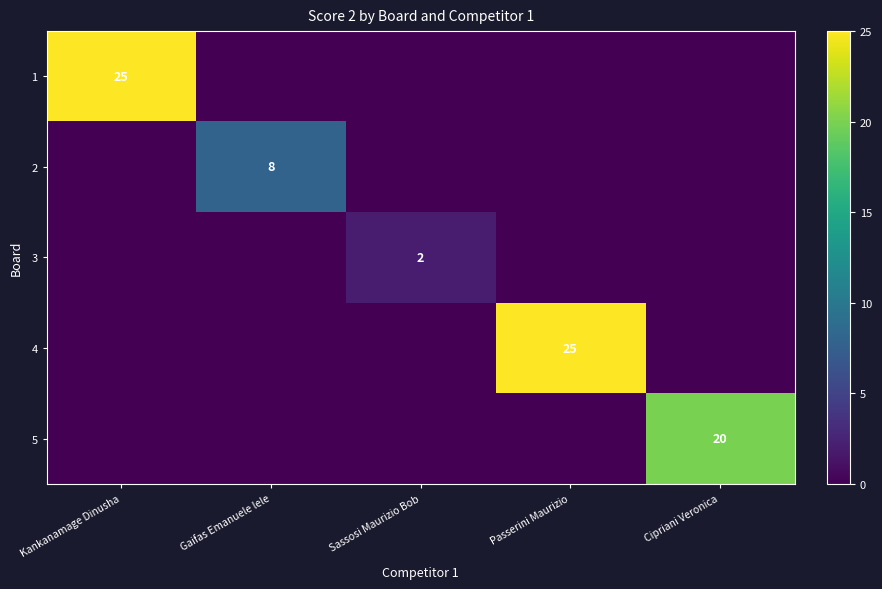

What is the spread (max minus min) of values at Passerini Maurizio?

25